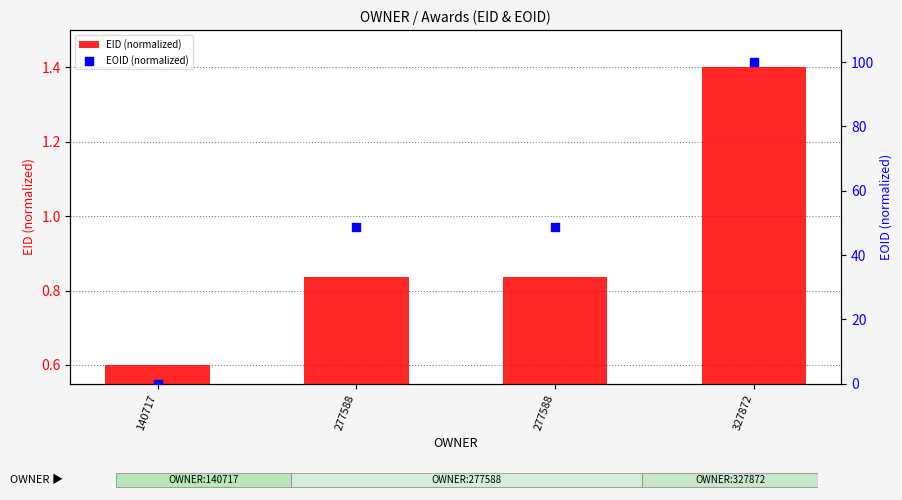

Which series has the largest total across all categories?

EOID (normalized)